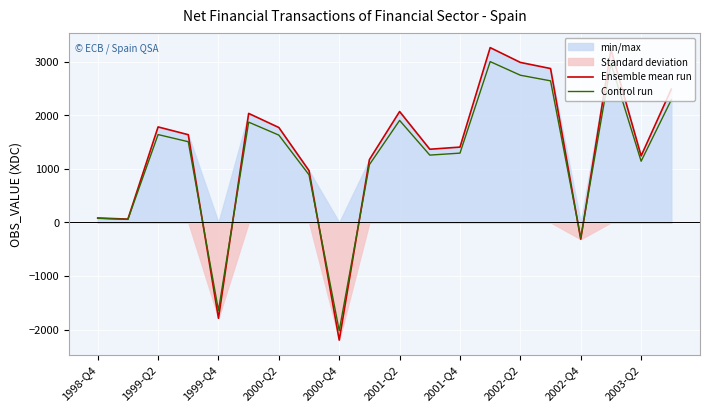

What is the maximum value for Control run?

2999.2